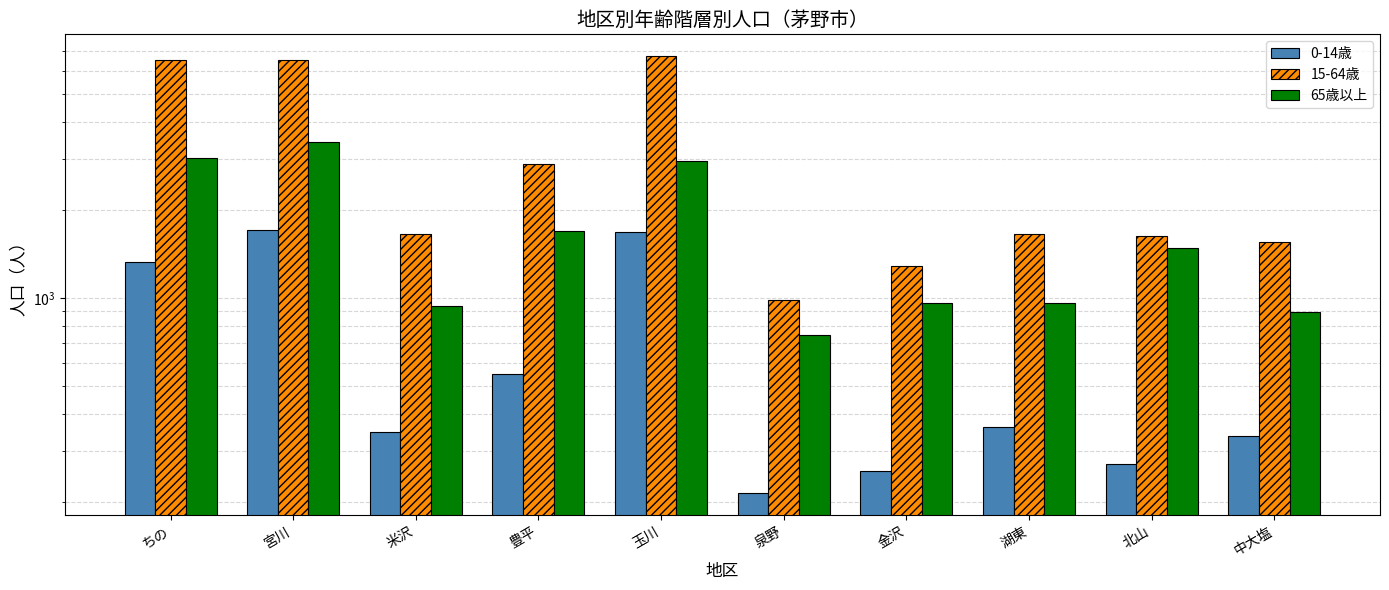

At which label does 15-64歳 reach its peak?

玉川